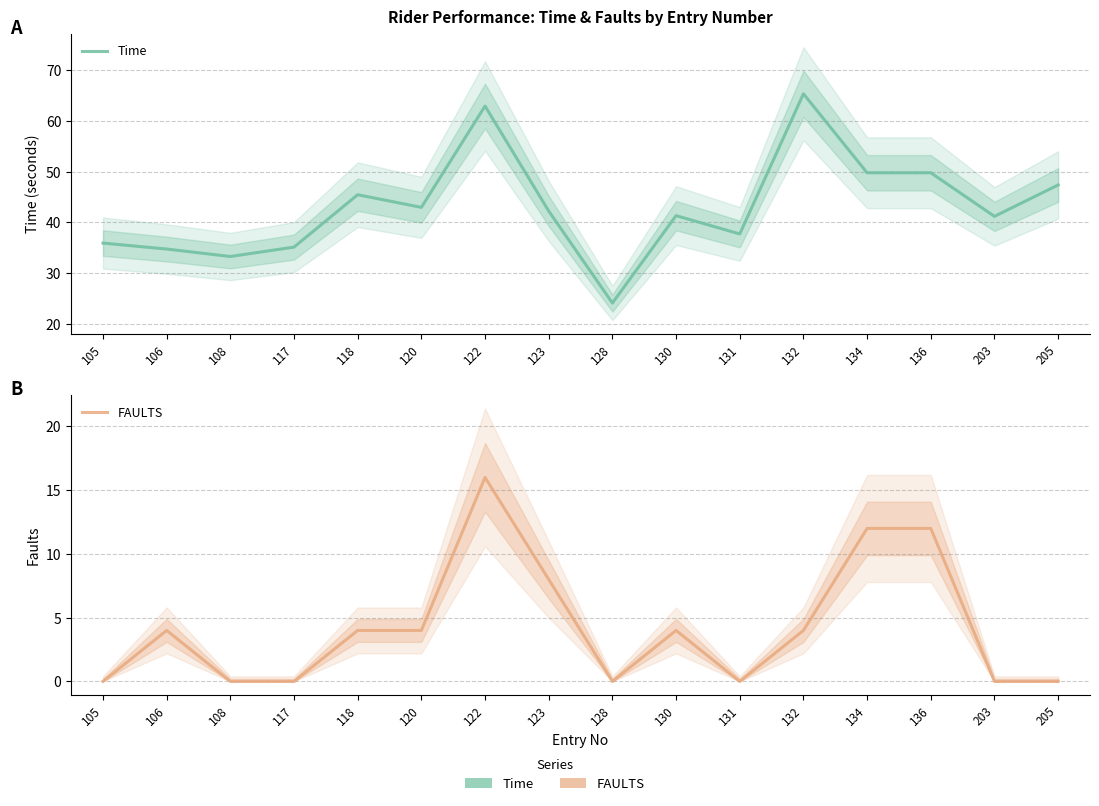

Rank the series by their maximum value, from lowest to highest.

FAULTS, Time